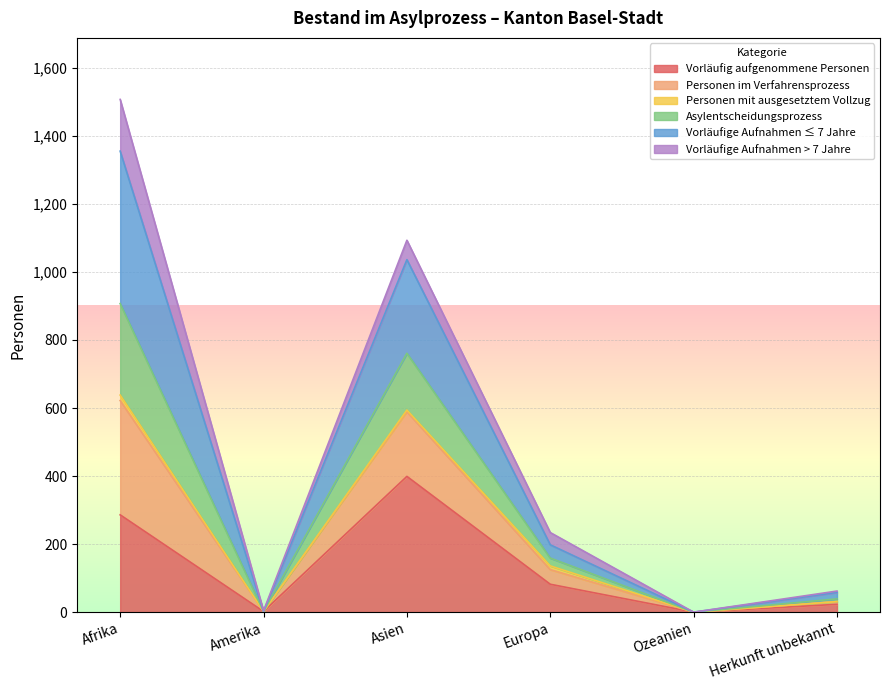

What is the label of the 5th point from the left?

Ozeanien